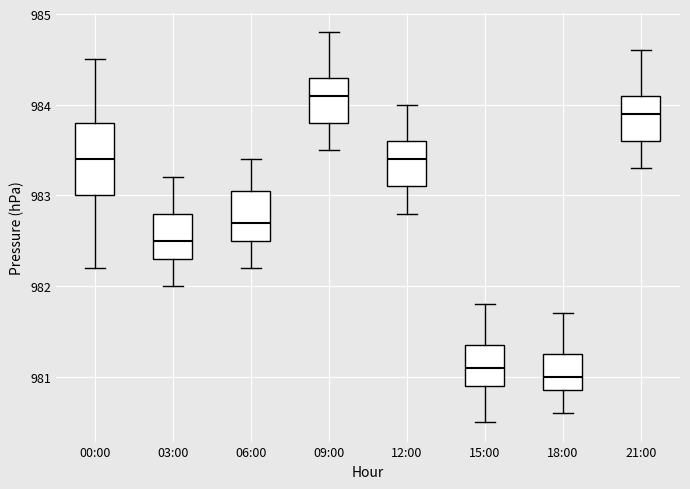

Which box's median line is the highest?

09:00